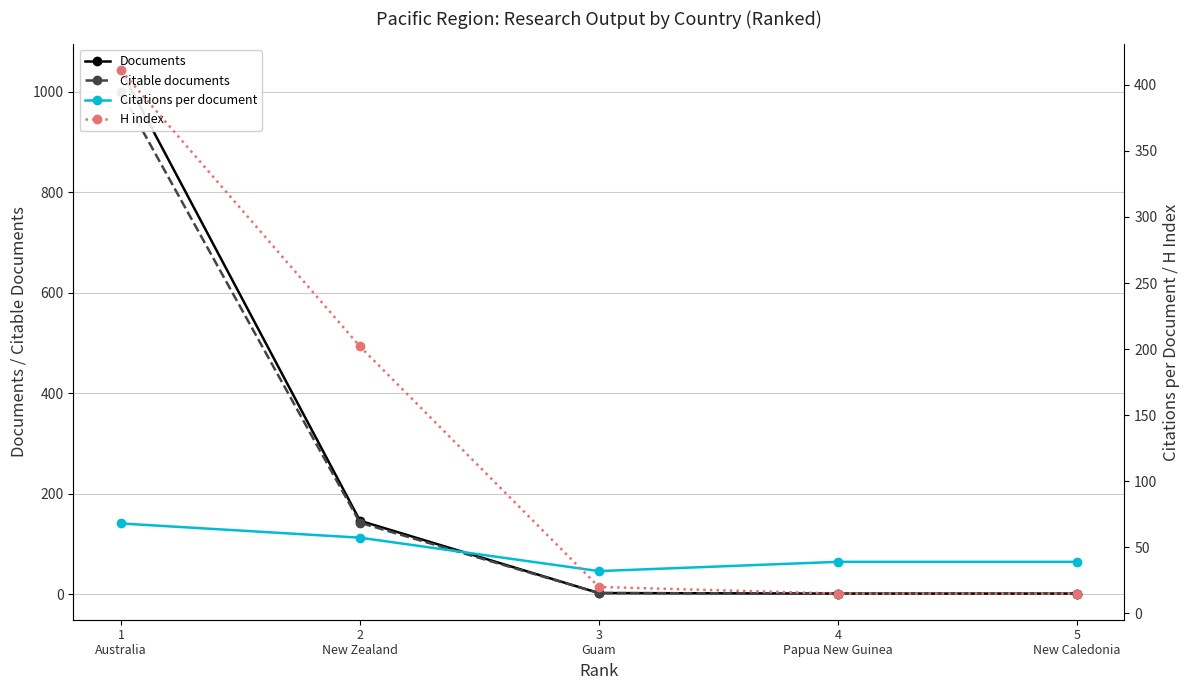

How many lines are shown in the chart?

4